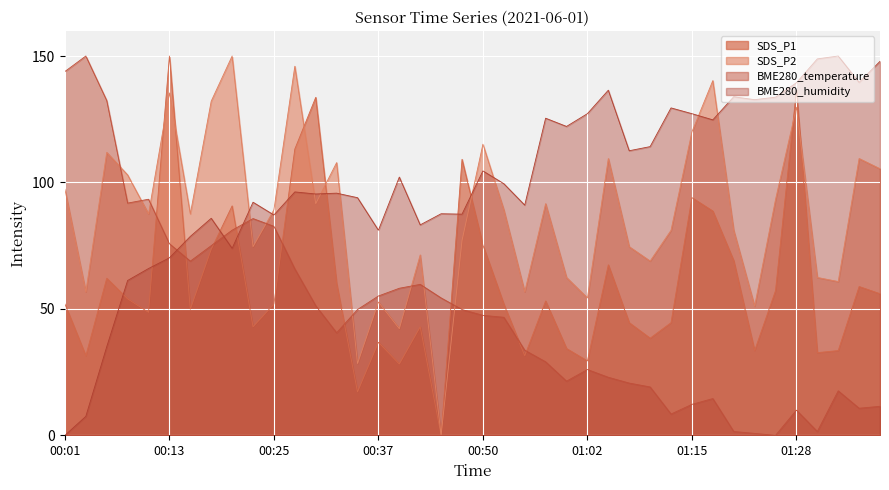

What is the sum of all BME280_humidity values?

4021.2